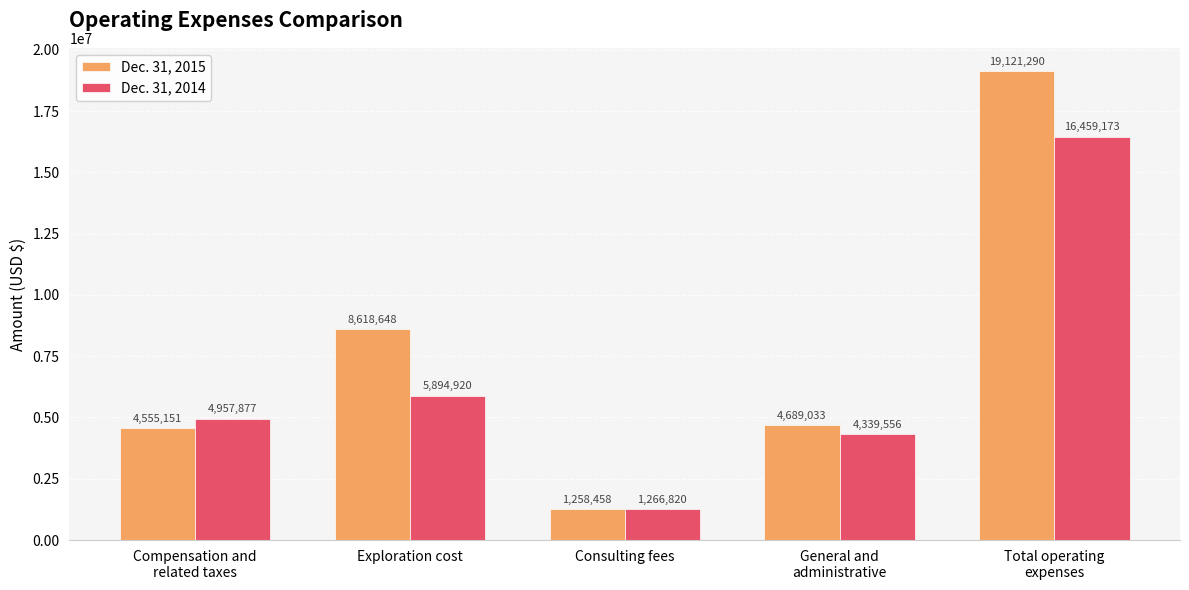

Is the value of Dec. 31, 2015 at Exploration cost greater than the value of Dec. 31, 2014 at Exploration cost?

Yes